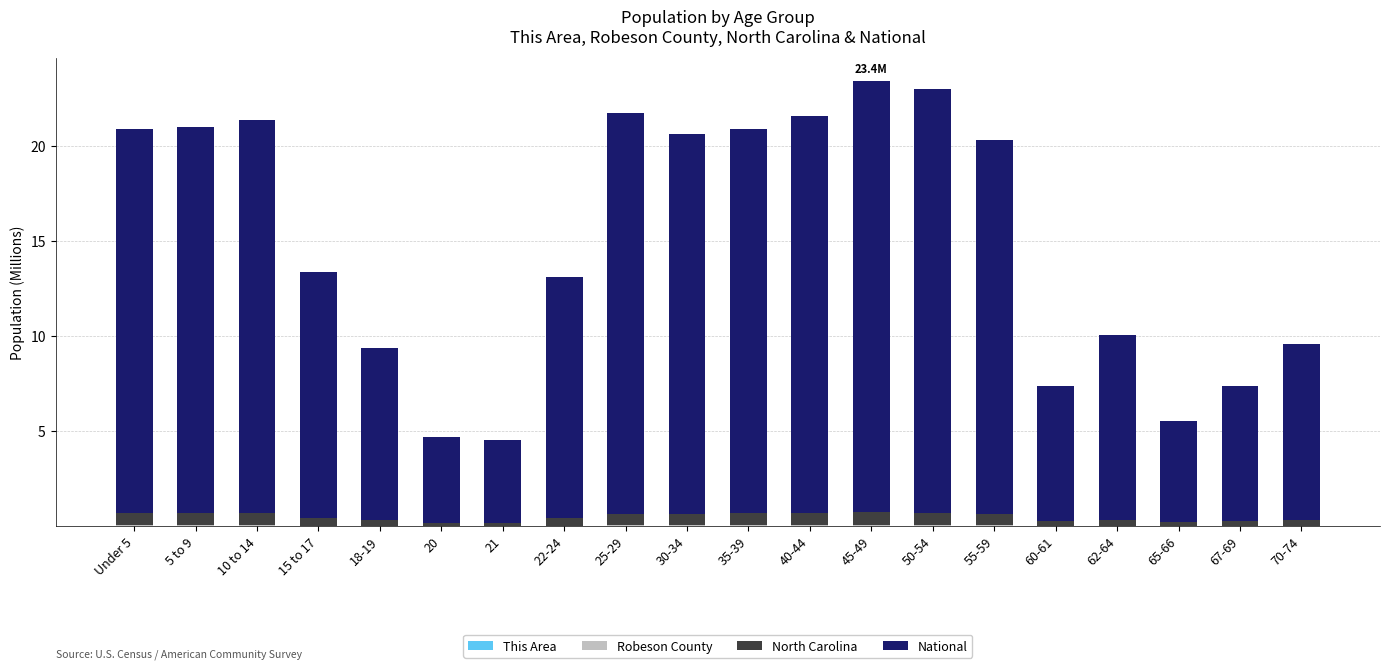

Count the number of data series in this chart.

4